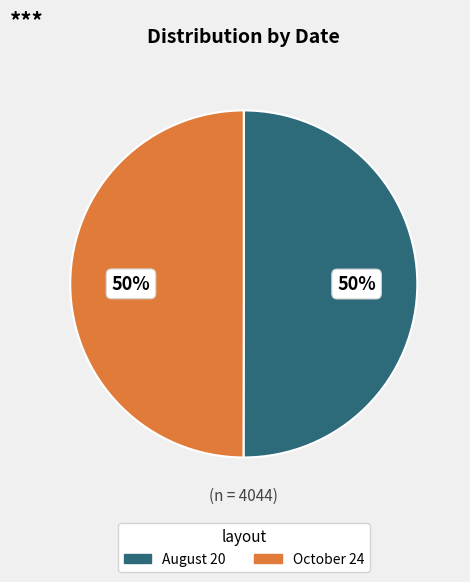

To the nearest percent, what portion does August 20 represent?

50%